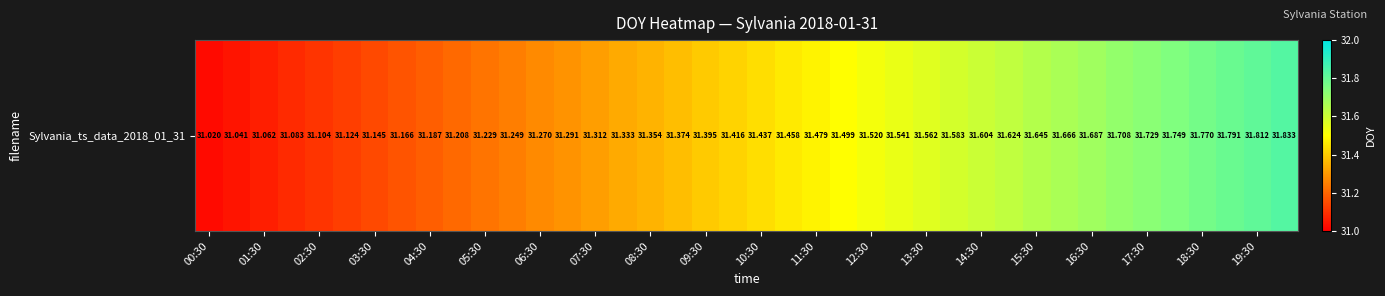

Reading left to right, what are all the values shown in this chart?

31.0	31.0	31.1	31.1	31.1	31.1	31.1	31.2	31.2	31.2	31.2	31.2	31.3	31.3	31.3	31.3	31.4	31.4	31.4	31.4	31.4	31.5	31.5	31.5	31.5	31.5	31.6	31.6	31.6	31.6	31.6	31.7	31.7	31.7	31.7	31.7	31.8	31.8	31.8	31.8